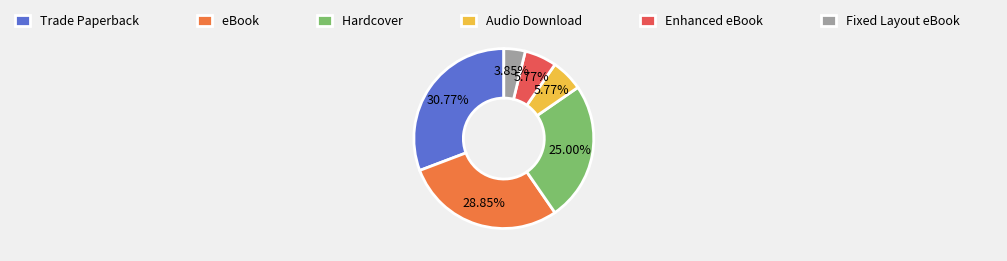

Which category has the smallest portion of the pie?

Fixed Layout eBook